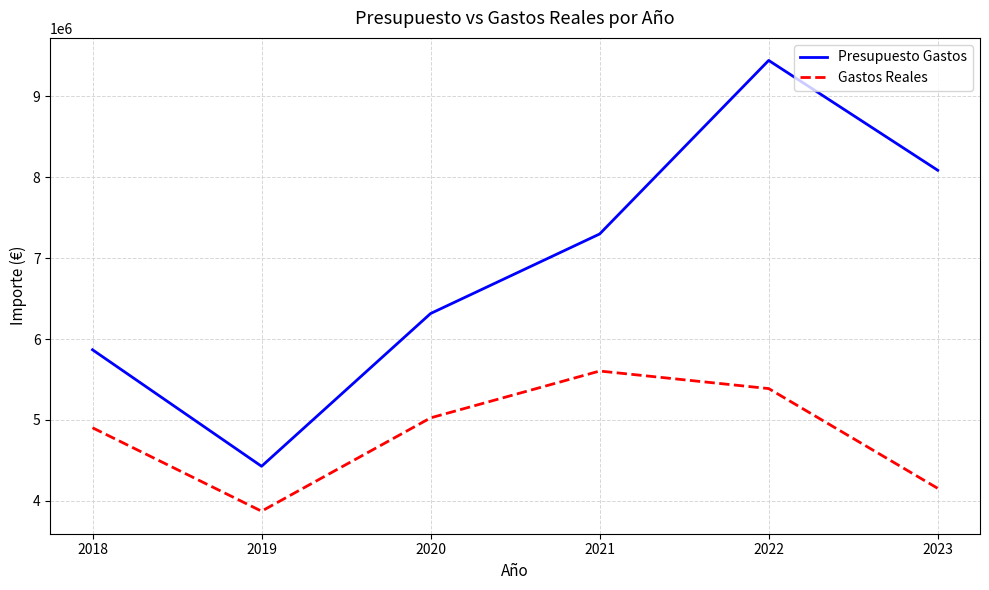

Which series changed the most between 2020 and 2023?

Presupuesto Gastos